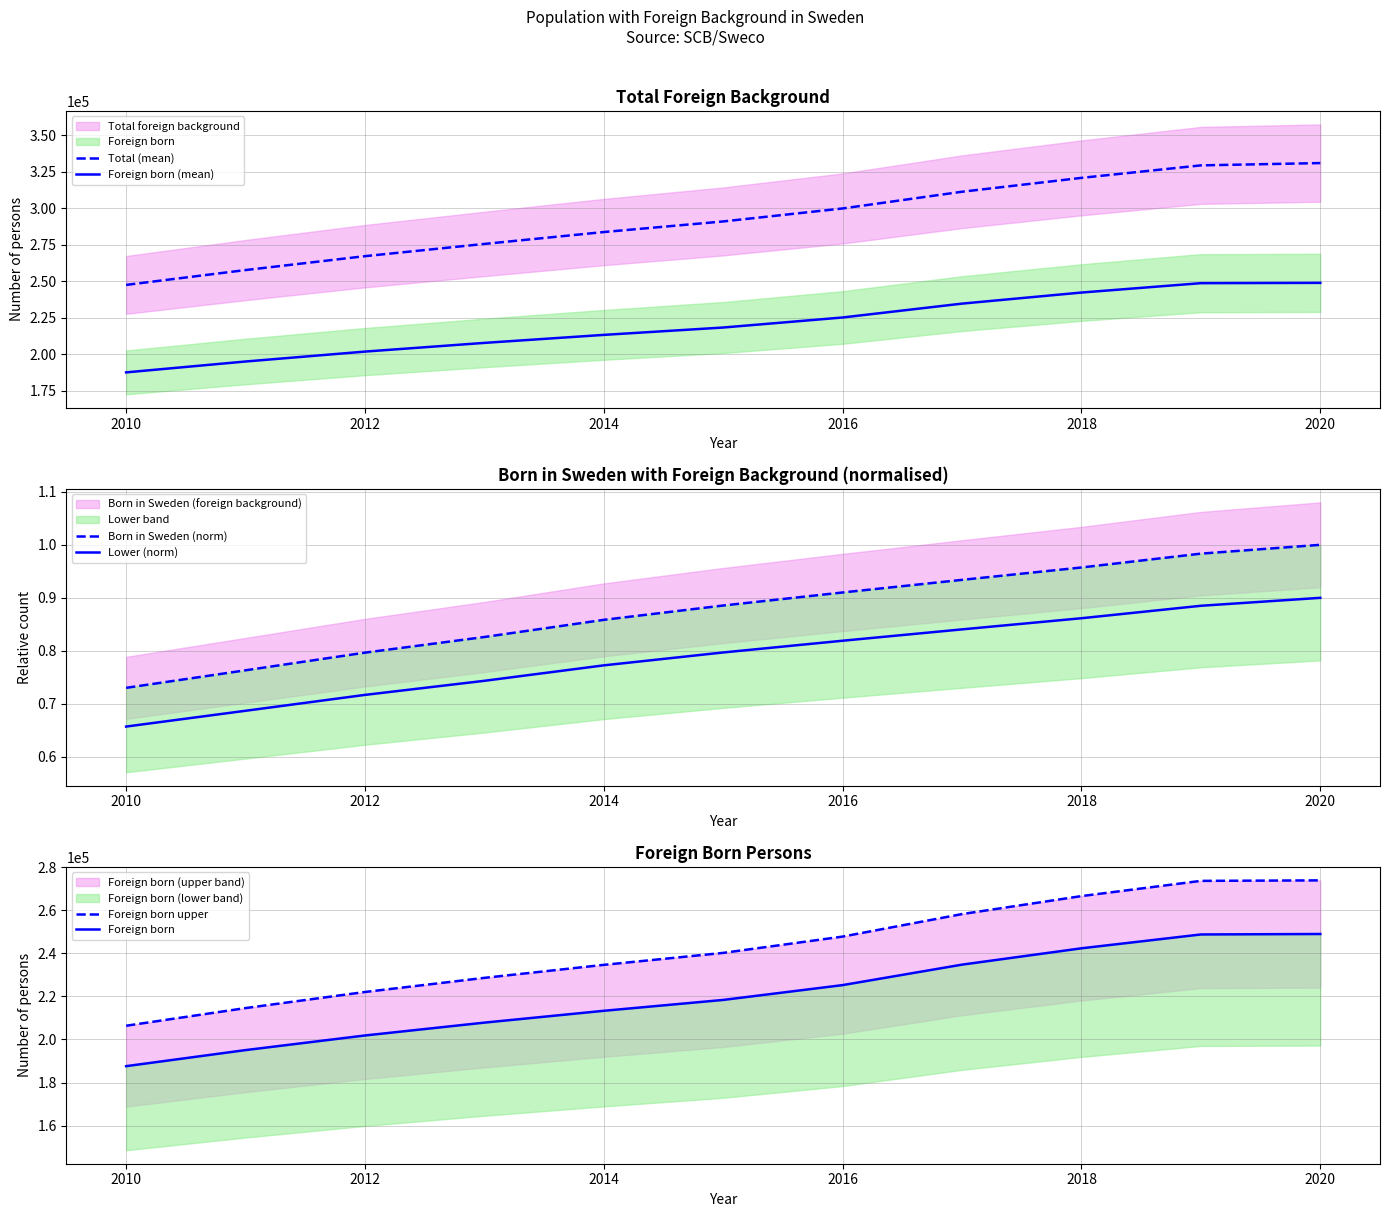

What is the lowest value of the Lower (norm) series?

0.7